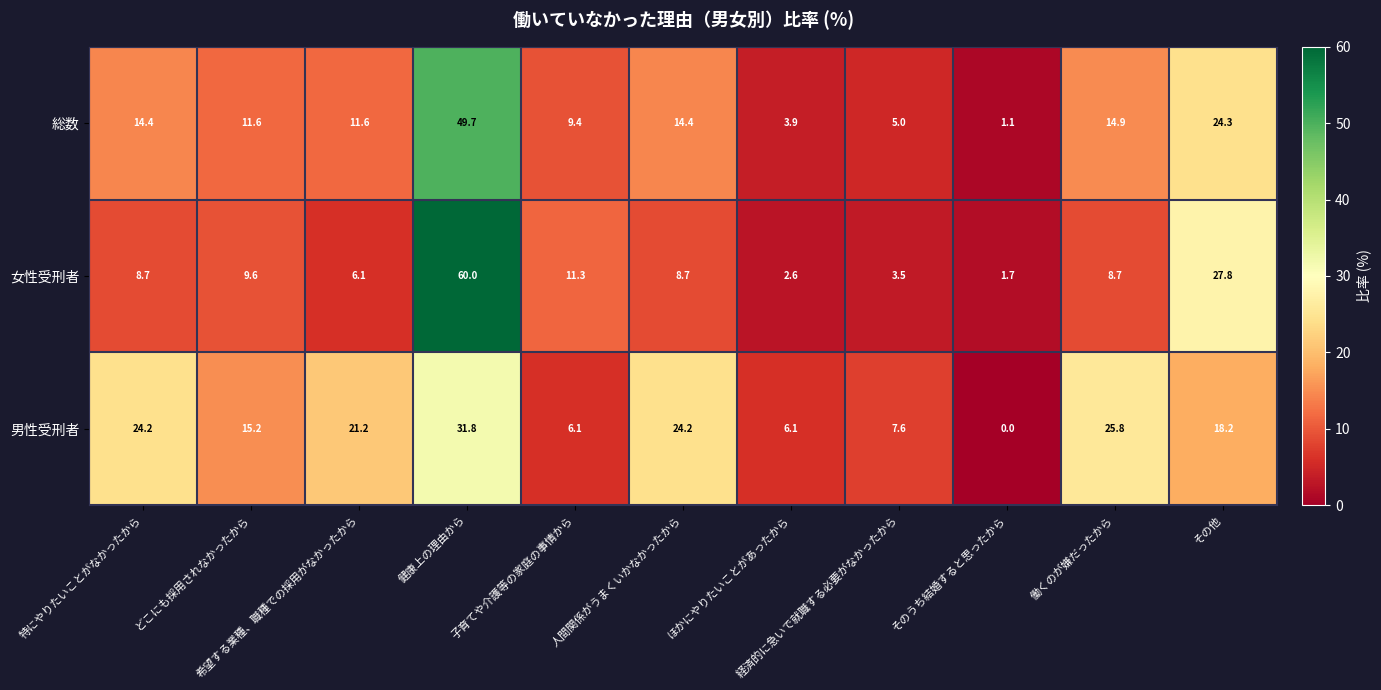

What is the maximum value shown in the chart?

60.0